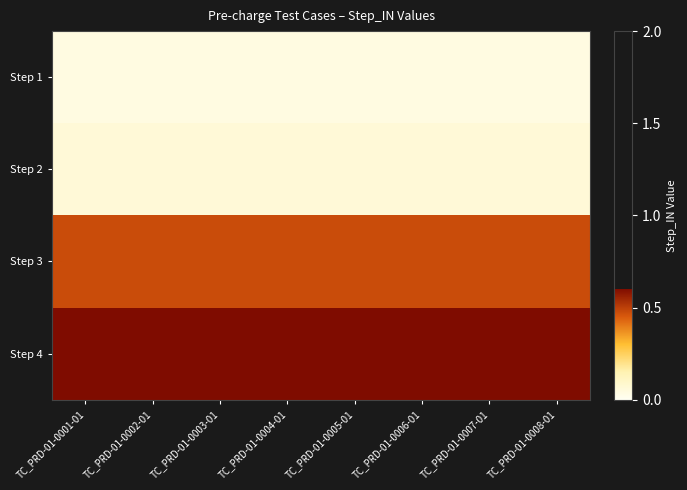

Between TC_PRD-01-0004-01 and TC_PRD-01-0006-01, which is larger?

TC_PRD-01-0004-01